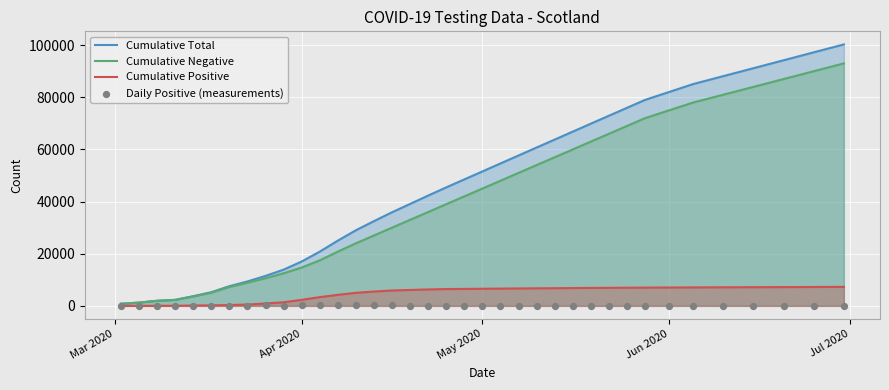

Which series has the largest Y range (max minus min)?

Cumulative Total